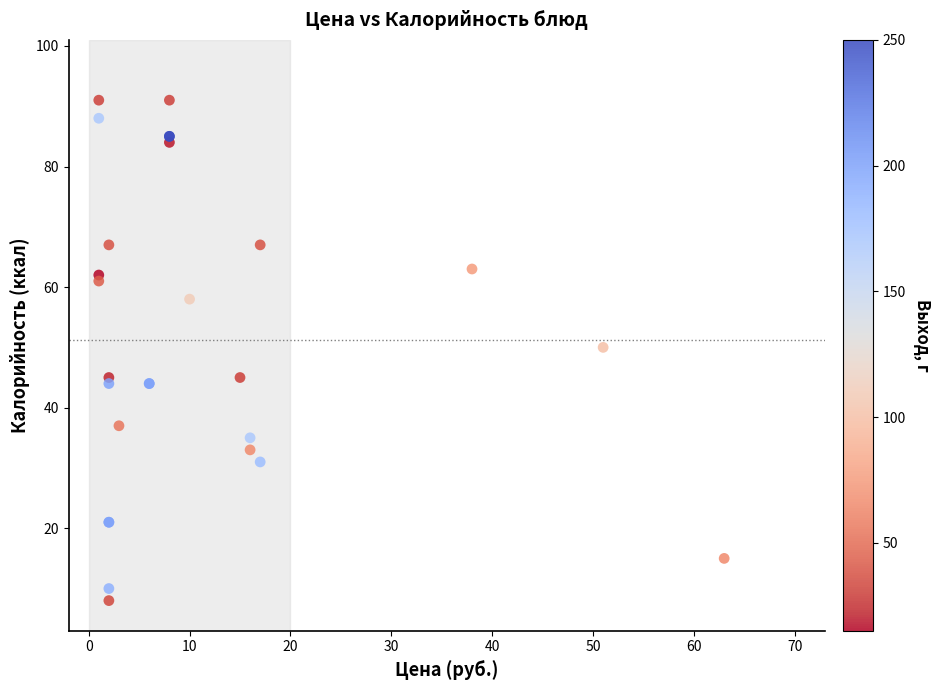

What Y value in the scatter plot is closest to 49?

50